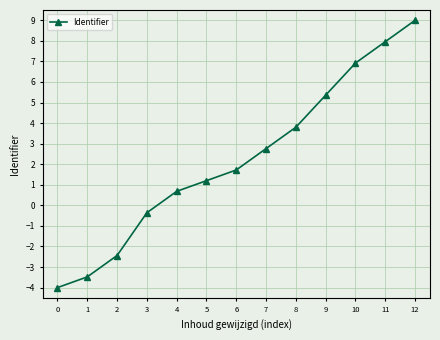

Rank the categories by value from lowest to highest.

0, 1, 2, 3, 4, 5, 6, 7, 8, 9, 10, 11, 12